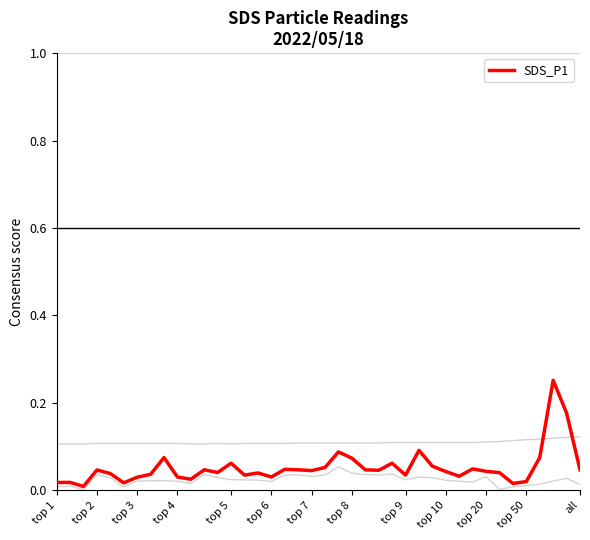

How many lines are shown in the chart?

4